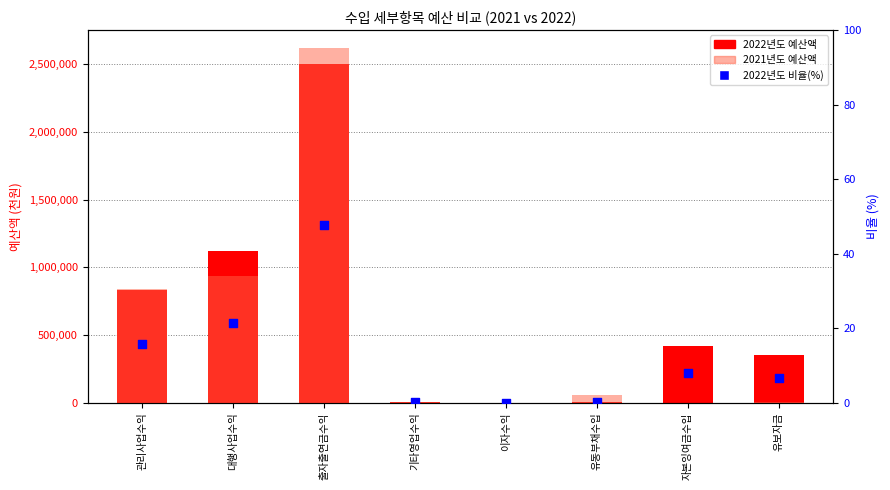

At how many categories does at least one series exceed 67679?

5